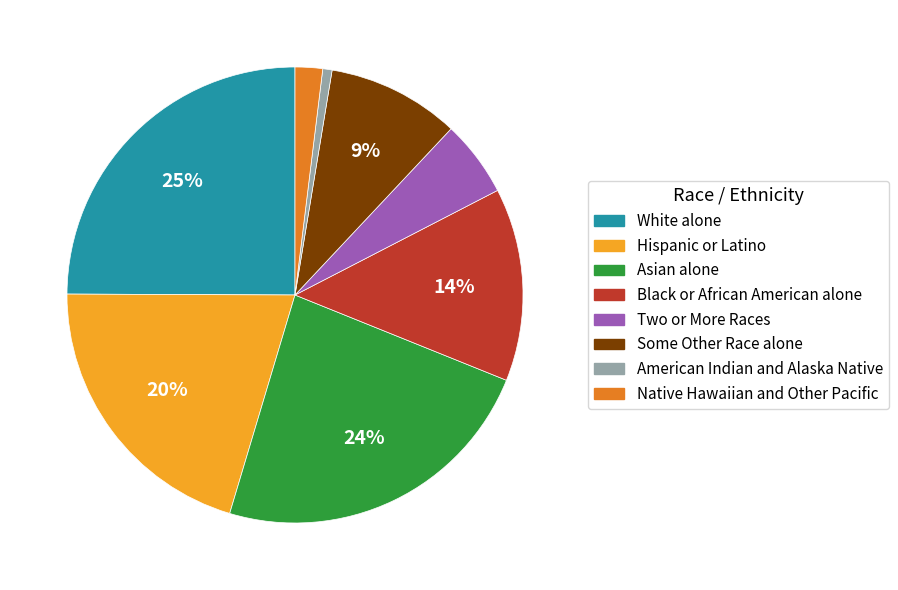

Does Two or More Races account for over 50% of the chart?

No